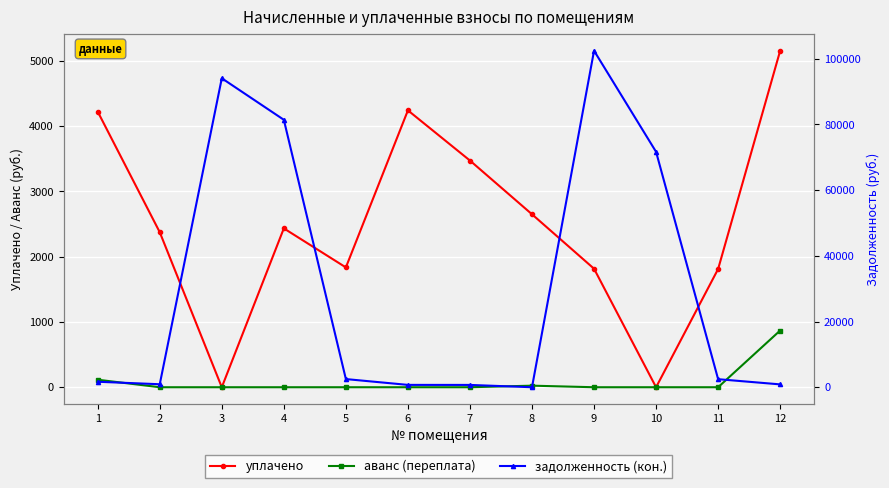

Where does the задолженность (кон.) series first go above 2450?

3